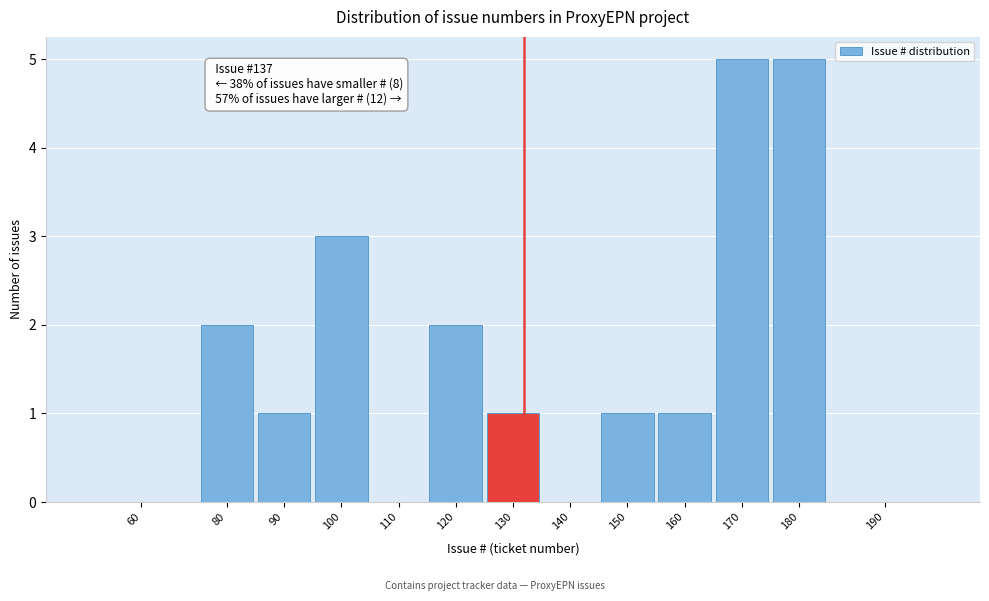

Reading right to left, list all the values displayed in this chart.

190=0	180=5	170=5	160=1	150=1	140=0	130=1	120=2	110=0	100=3	90=1	80=2	60=0